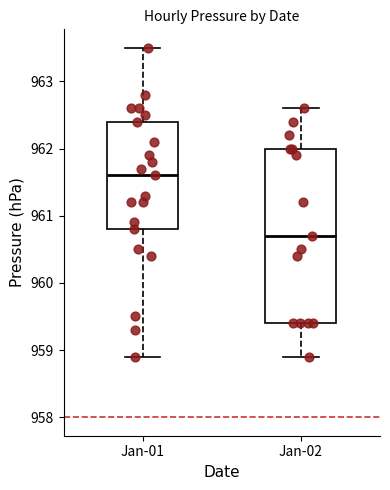

Where does the median line of the box for Jan-01 sit on the y-axis? The values are not printed on the chart, so give them approximately, as read against the axis.

961.6